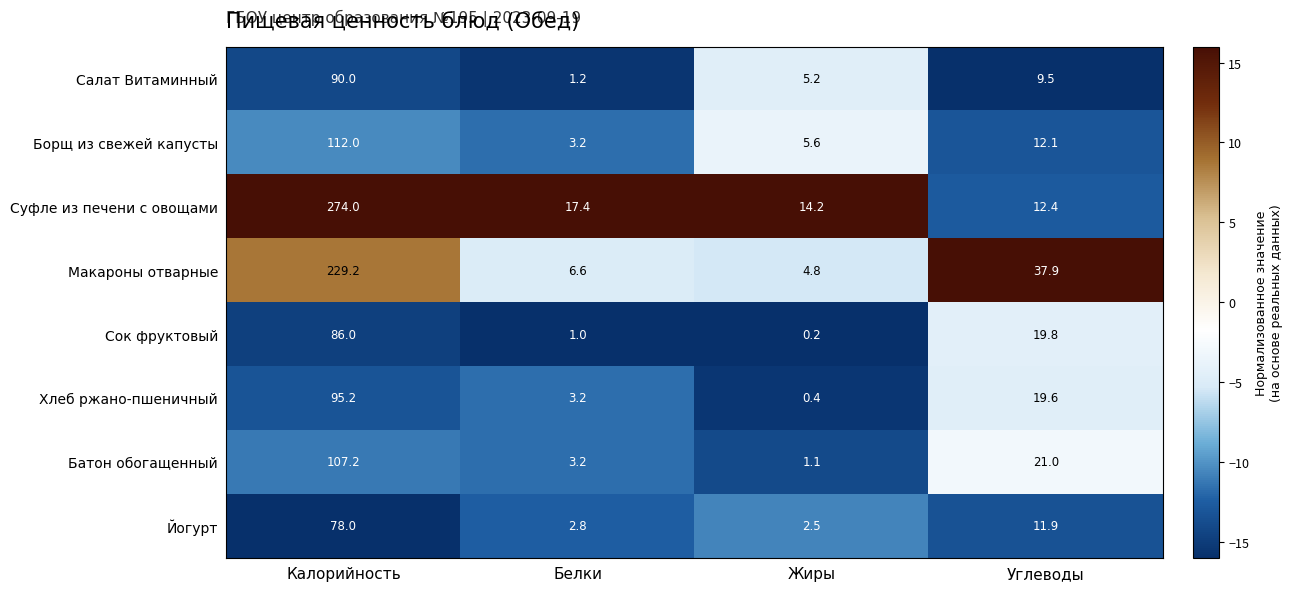

Rank the series by their maximum value, from highest to lowest.

Суфле из печени с овощами, Макароны отварные, Борщ из свежей капусты, Батон обогащенный, Хлеб ржано-пшеничный, Салат Витаминный, Сок фруктовый, Йогурт